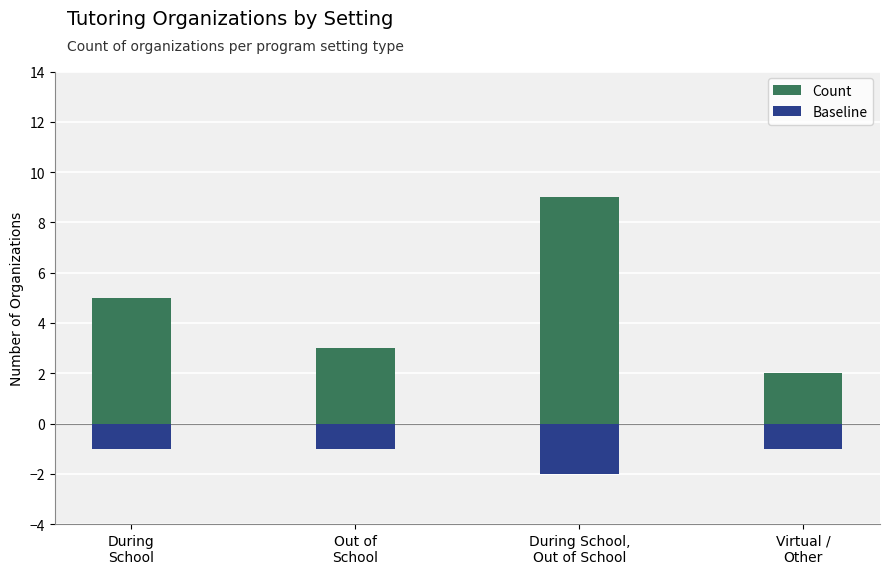

Is the value of Baseline at During School,
Out of School greater than the value of Count at During School,
Out of School?

No